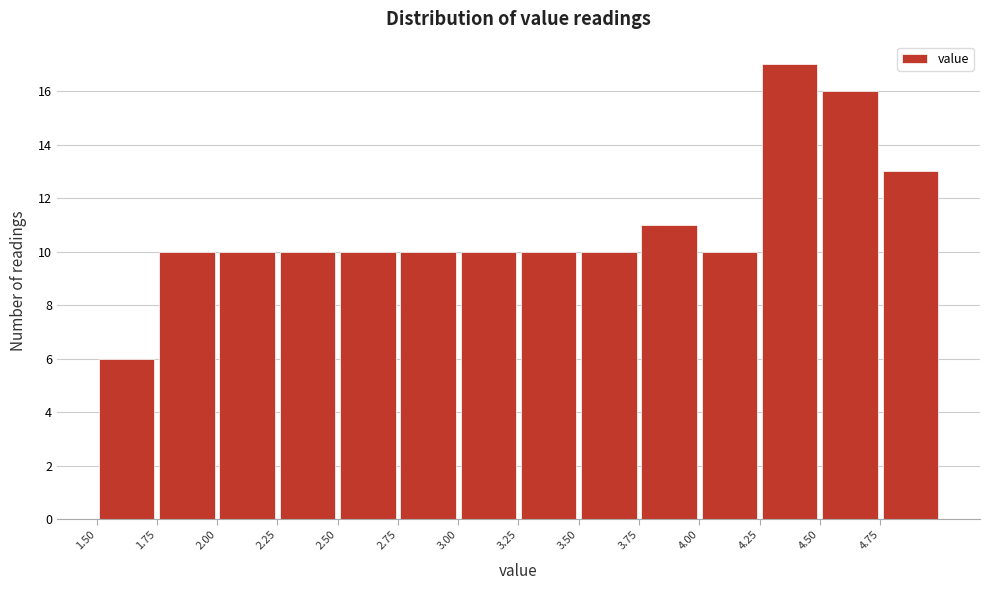

How tall is the bar that spans 4.50 to 4.75 on the x-axis? The values are not printed on the chart, so give them approximately, as read against the axis.

16